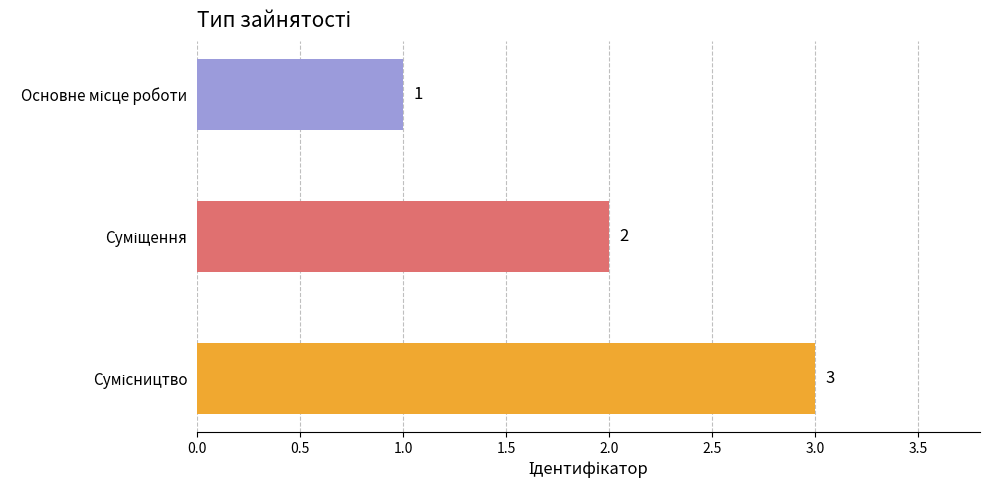

How many values are below 2?

1